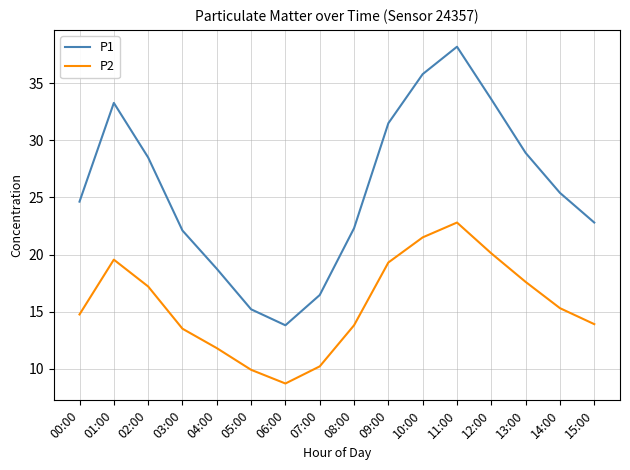

True or false: P2 and P1 intersect in this chart.

False